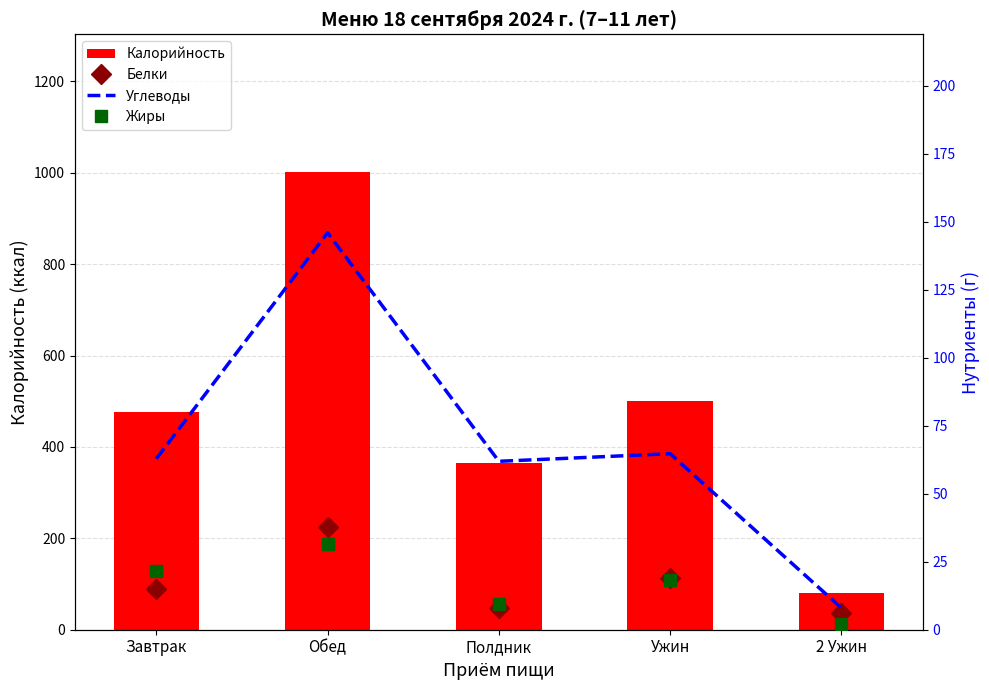

Where is Жиры nearest to the value 16?

Ужин